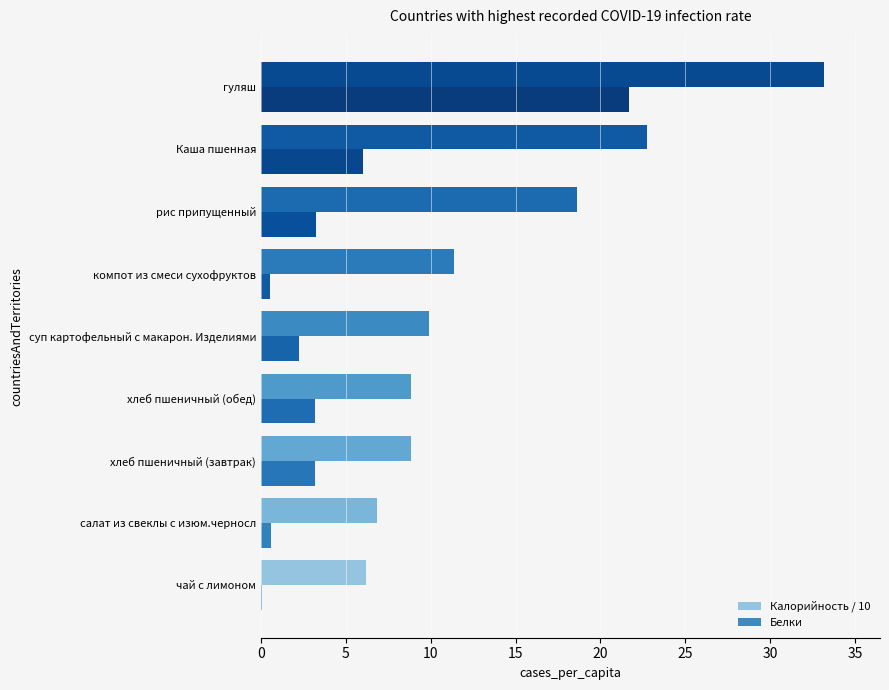

How many data points does each series have?

9